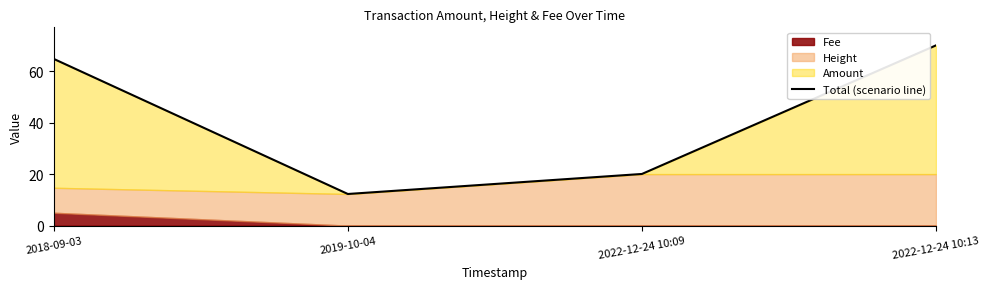

How many lines are shown in the chart?

1